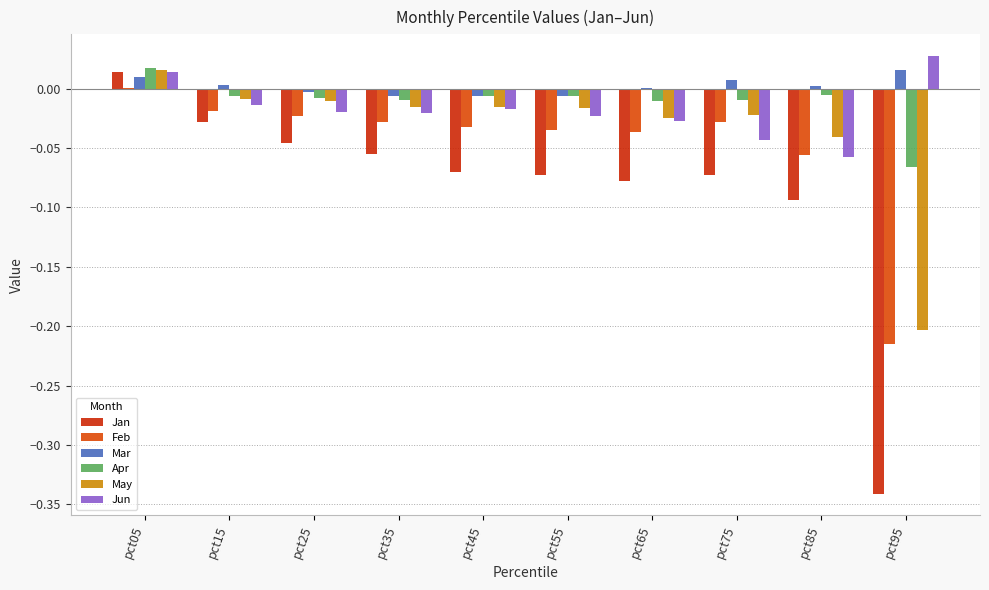

What is the average value of the Jan series?

-0.1